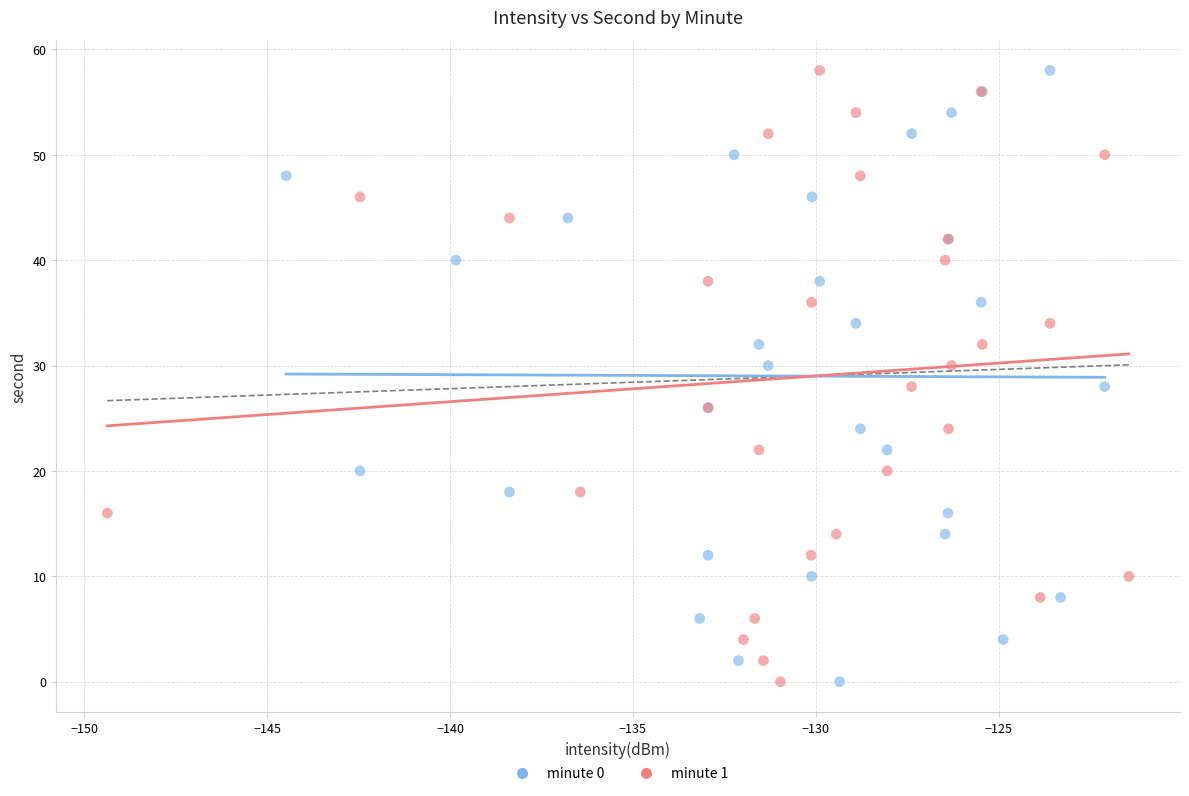

What are all the series names shown in the legend?

minute 0, minute 1